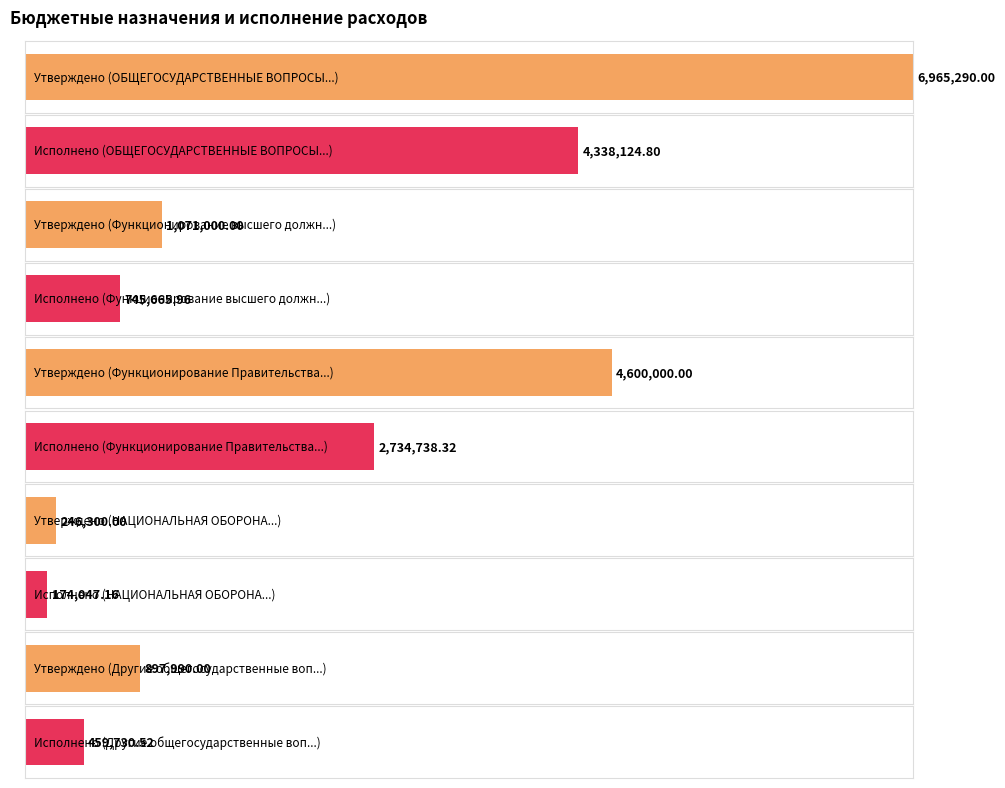

What is the spread (max minus min) of values at НАЦИОНАЛЬНАЯ ОБОРОНА?

72252.8